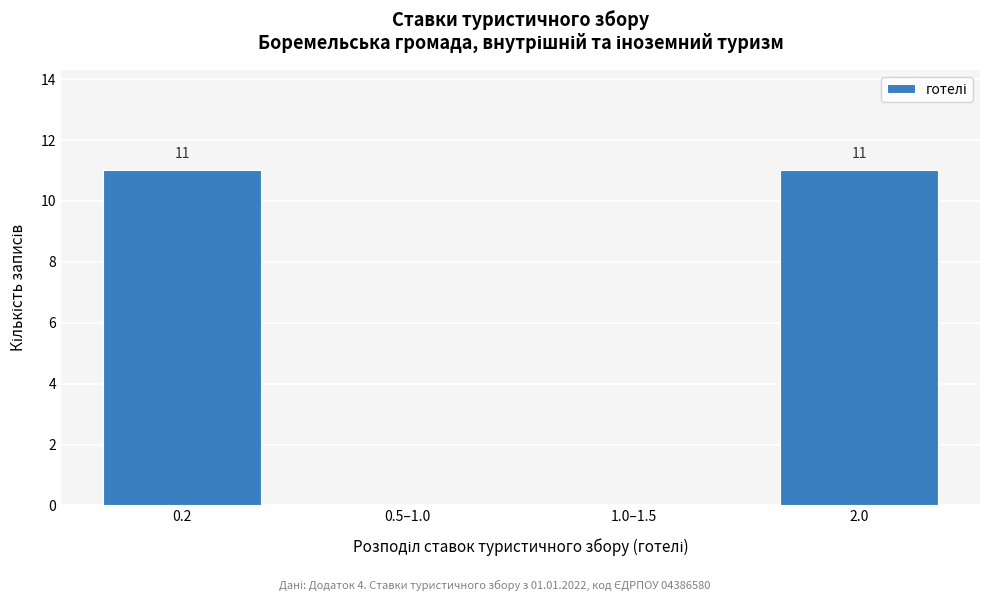

Reading right to left, transcribe all the data shown in this chart.

2.0=11	1.0–1.5=0	0.5–1.0=0	0.2=11